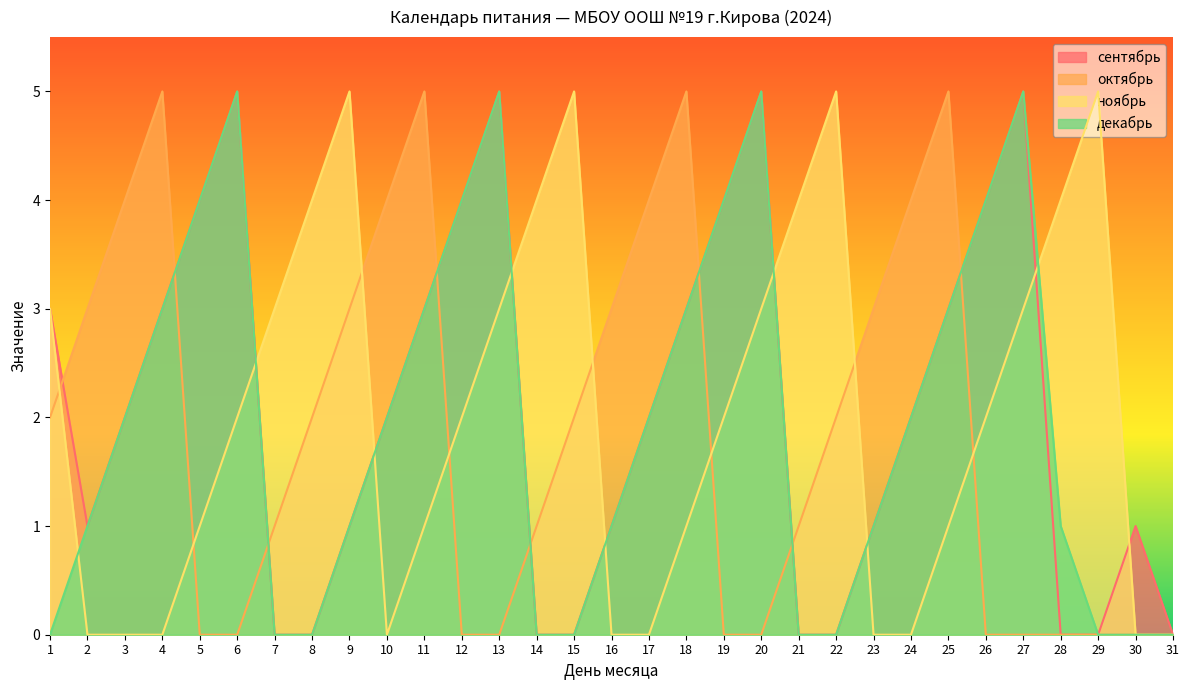

How many lines are shown in the chart?

4